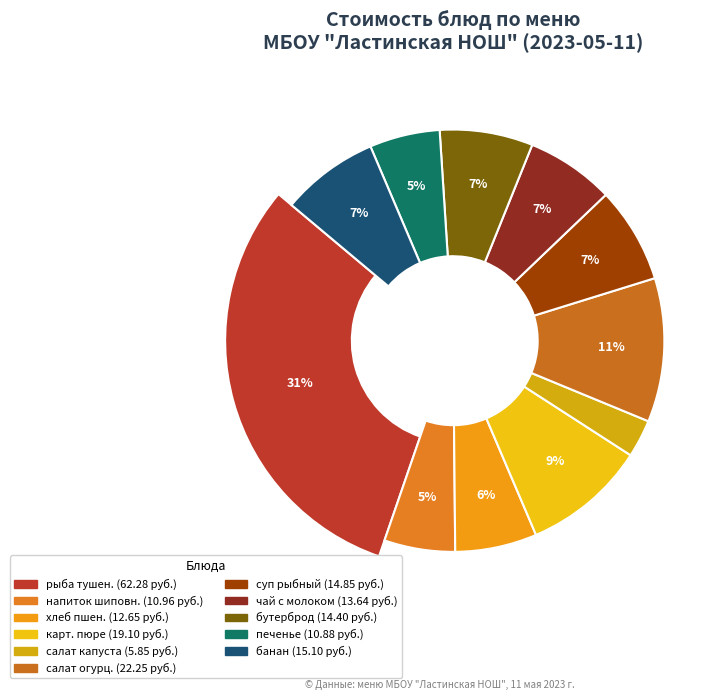

What percentage is the хлеб пшен с маслом slice, to the nearest percent?

6%